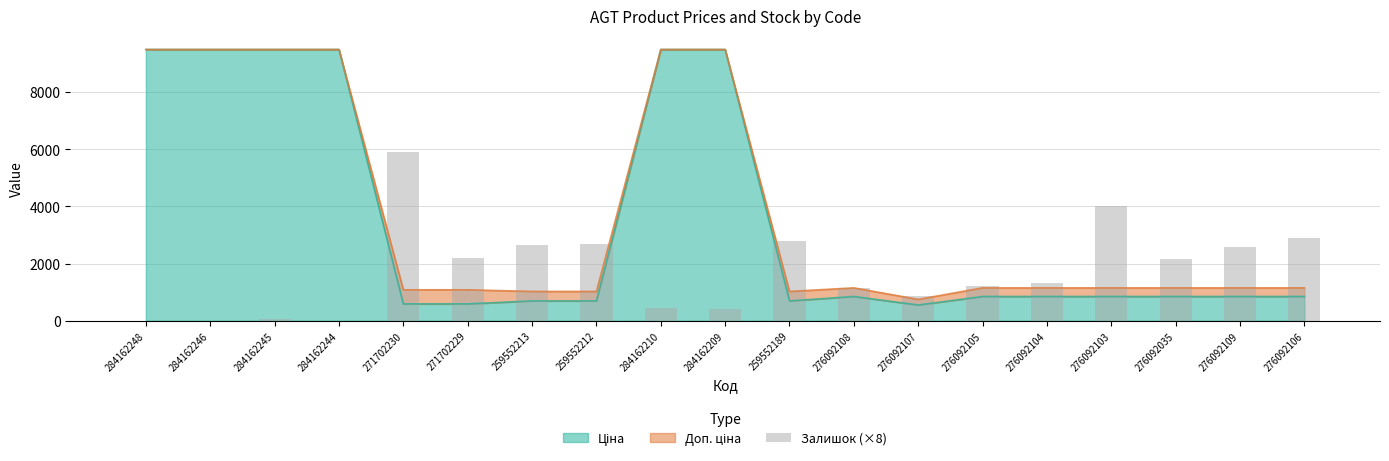

What is the label of the 17th bar from the left?

276092035